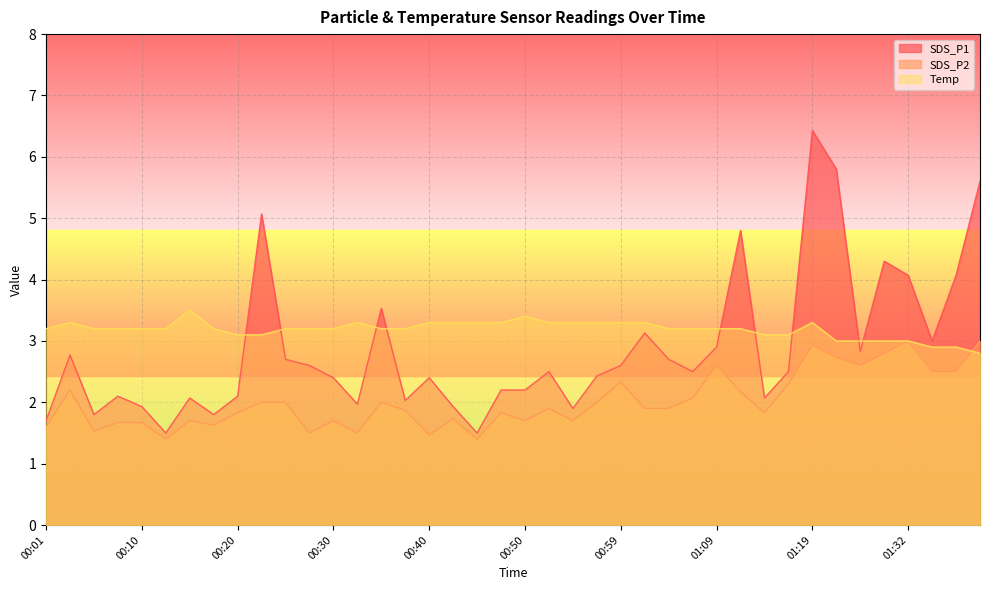

How many lines are shown in the chart?

3